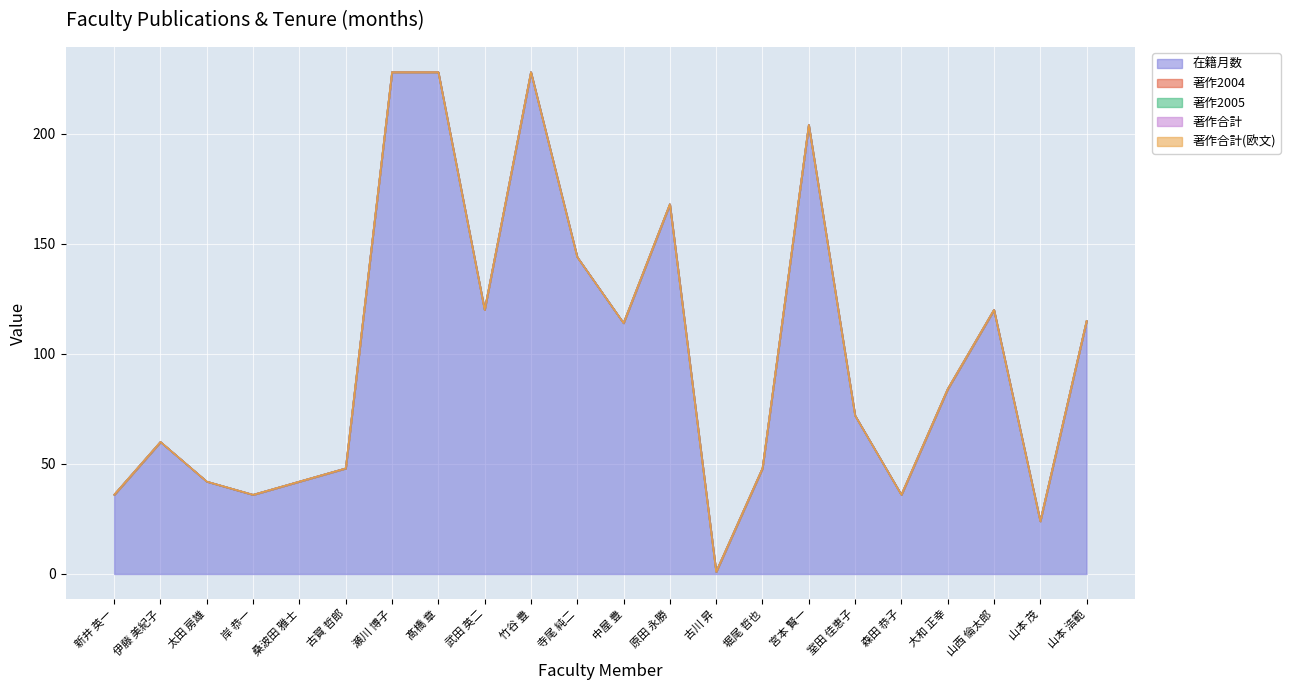

Which series has the largest range (max minus min)?

在籍月数